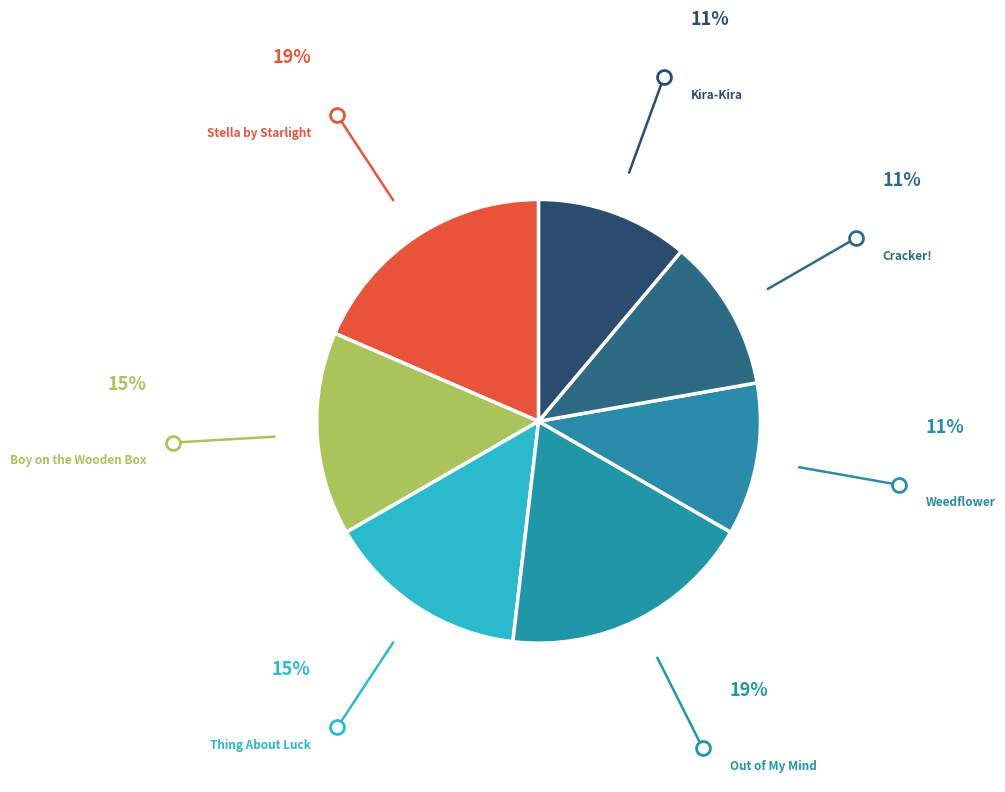

Between Kira-Kira and Boy on the Wooden Box, which is larger?

Boy on the Wooden Box